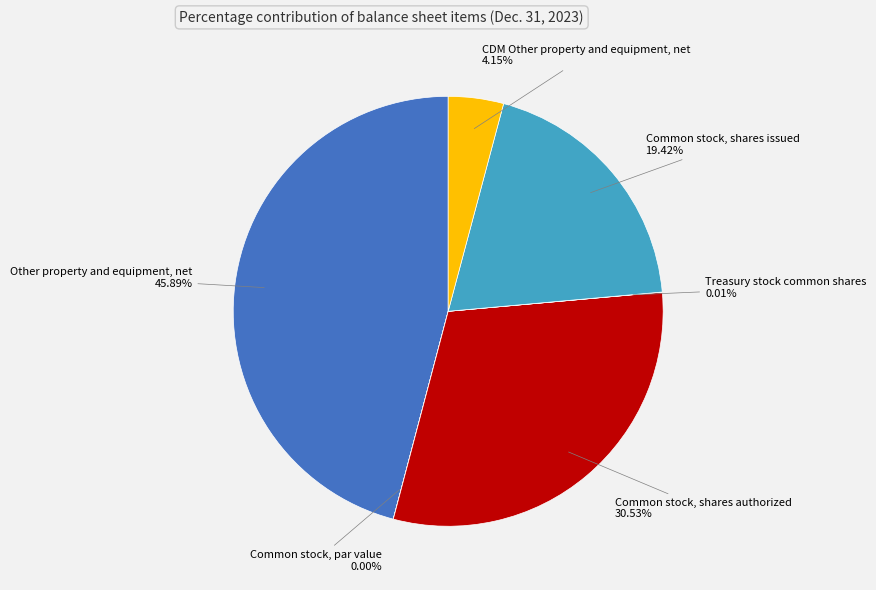

What is the largest slice in the pie chart?

Other property and equipment, net